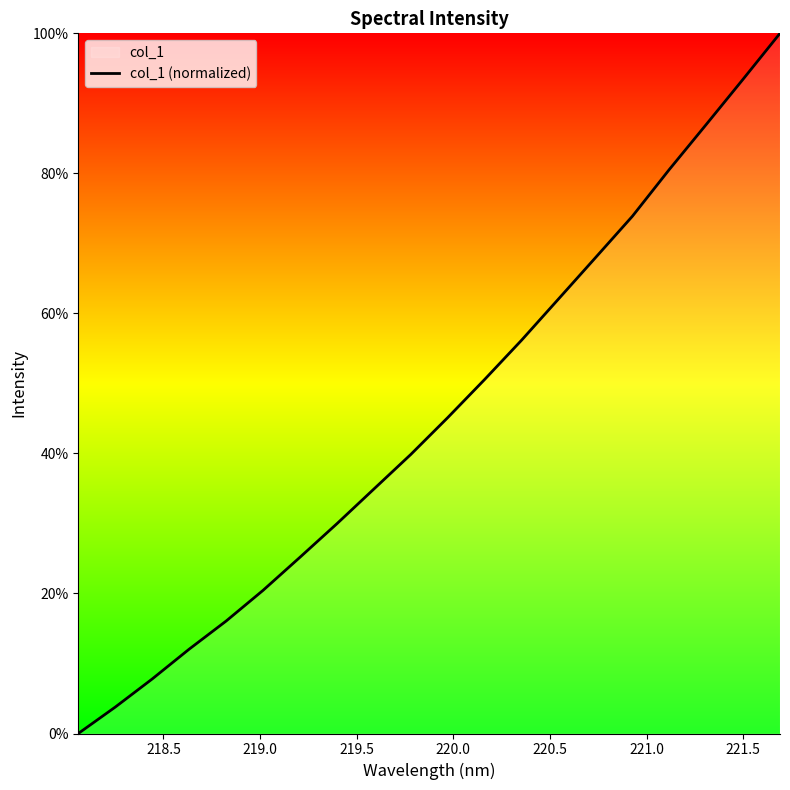

How many lines are shown in the chart?

1